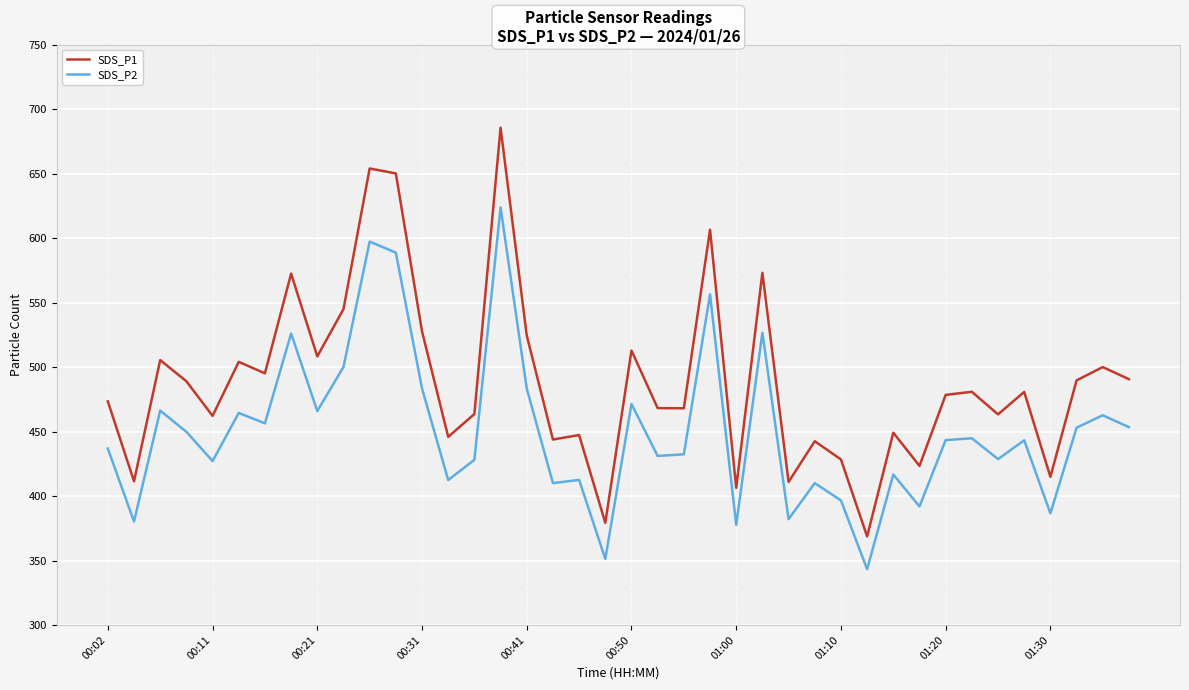

True or false: SDS_P1 and SDS_P2 intersect in this chart.

False